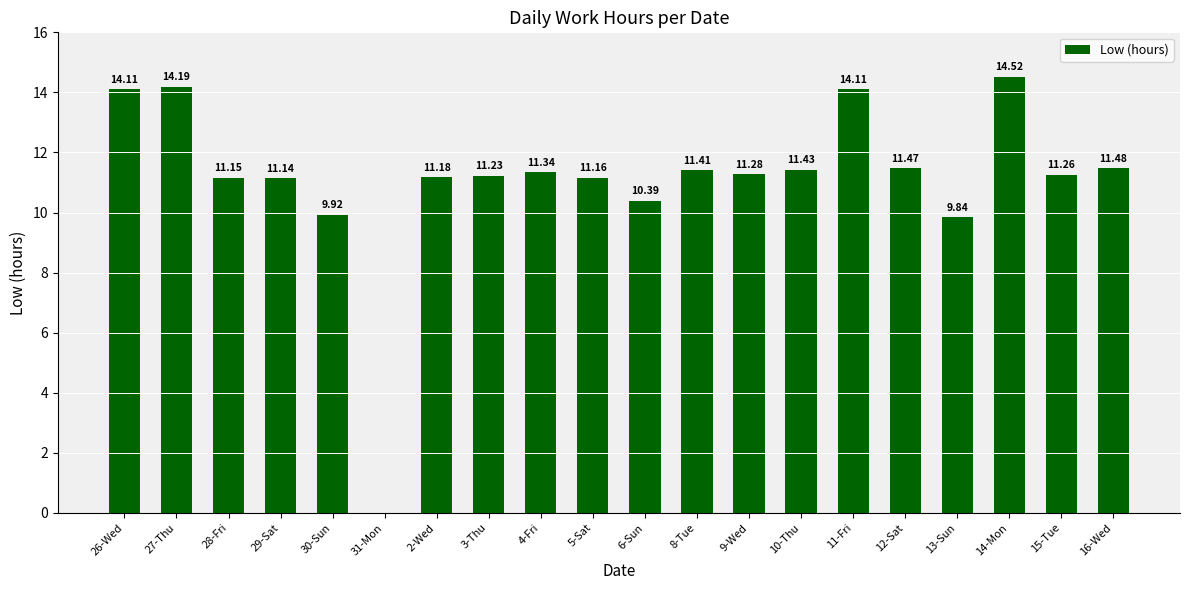

Where is the data nearest to the value 7?

13-Sun